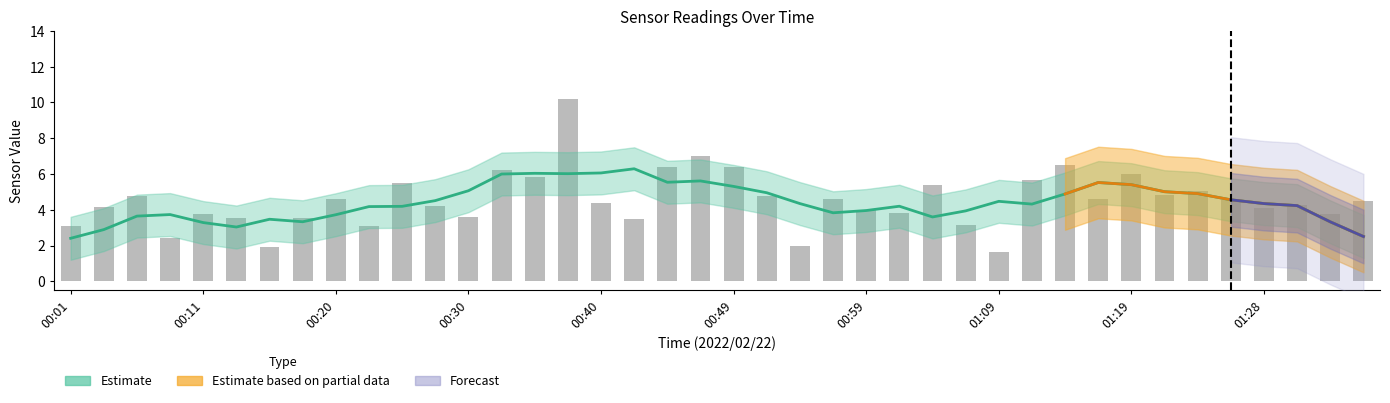

What position from the left is 35?

36